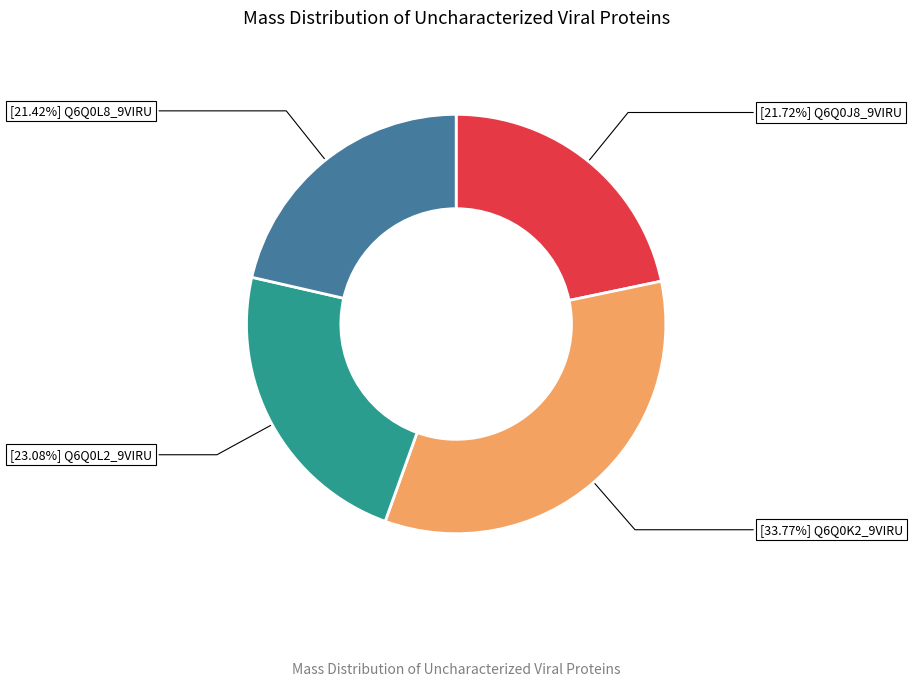

Does any single category account for the majority?

No